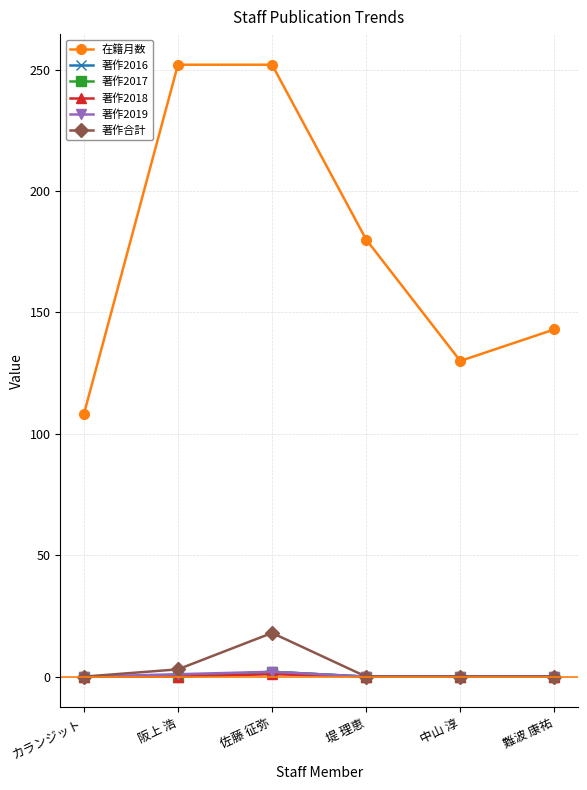

Is this an area chart (filled region under the line)?

No